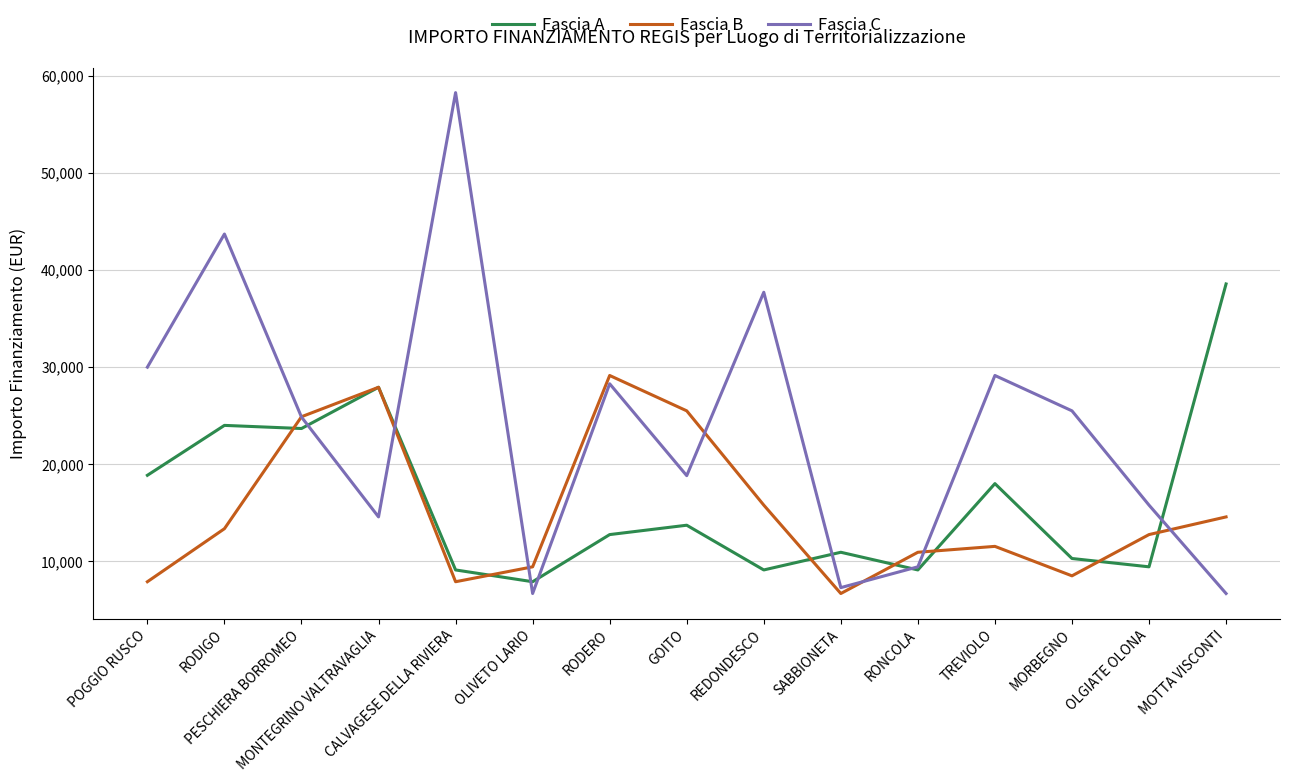

Which series has the largest total across all categories?

Fascia C